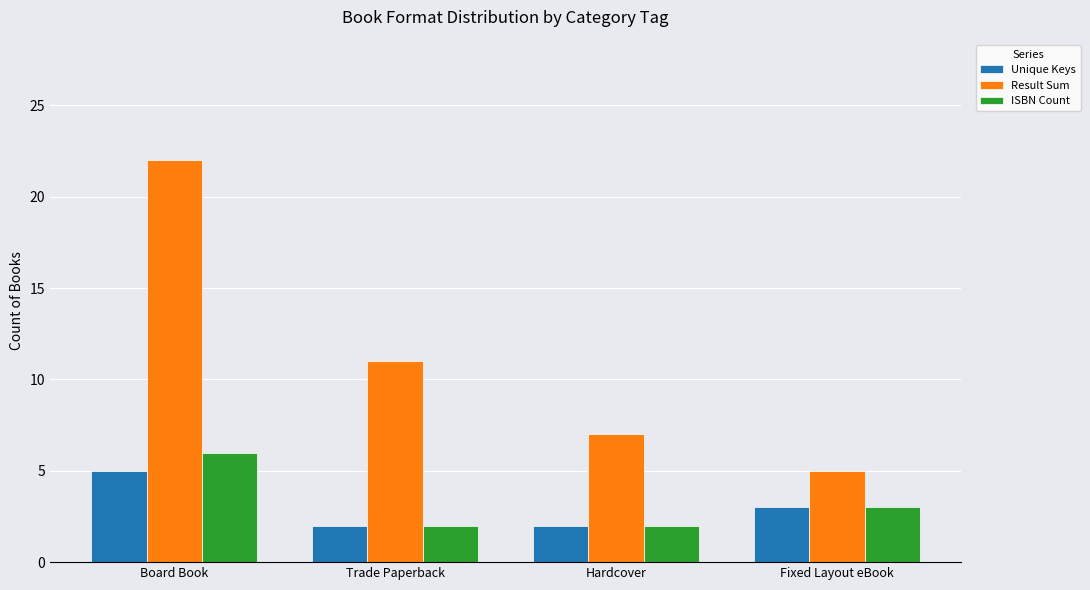

What is the label of the 3rd bar from the right?

Trade Paperback